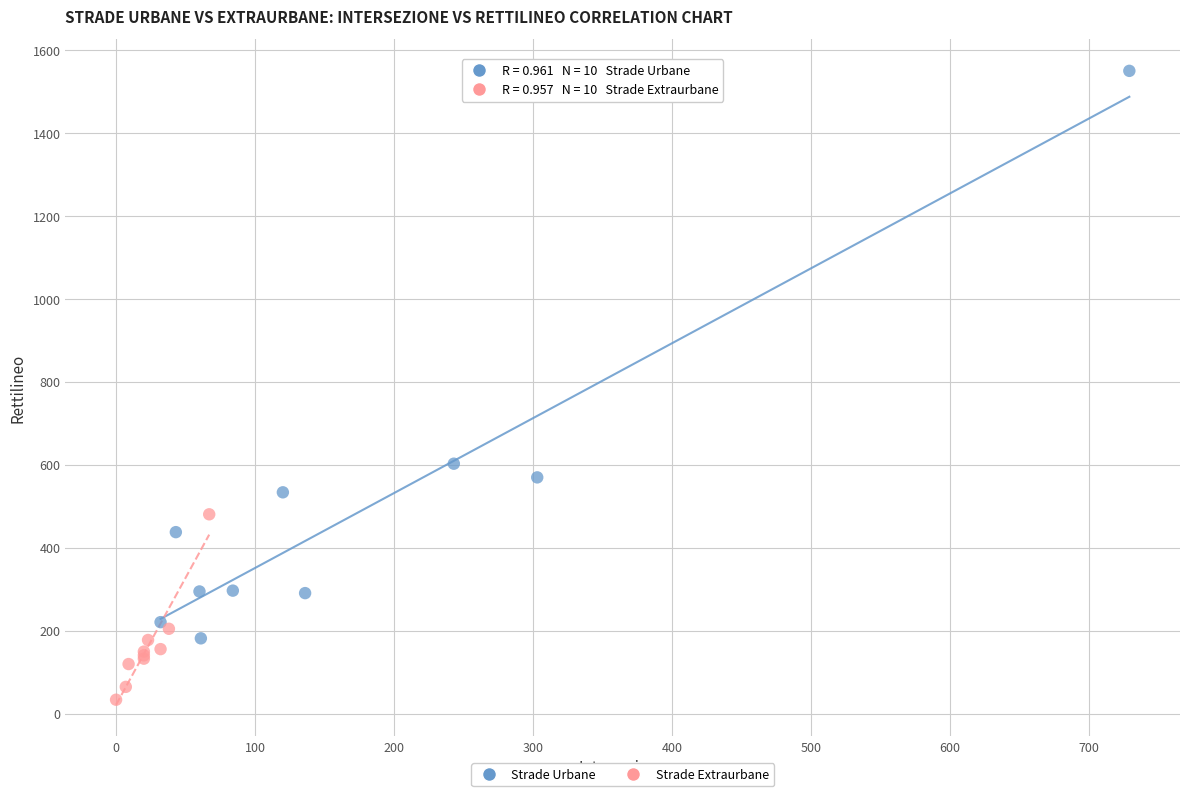

Which series reaches the minimum Y coordinate?

Strade Extraurbane